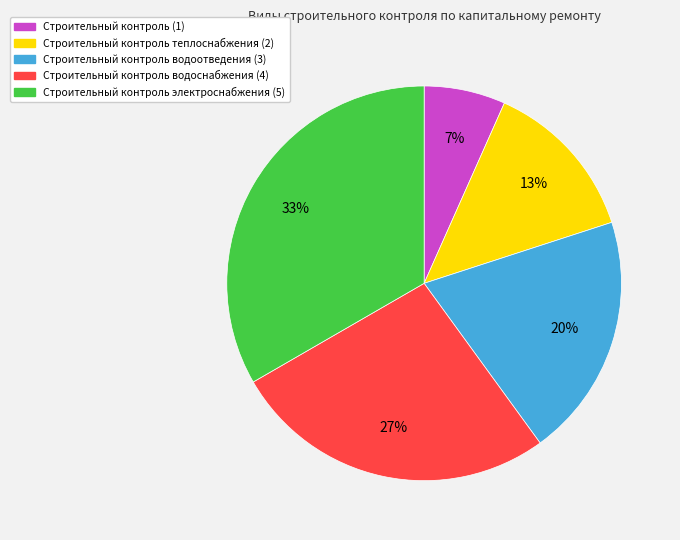

To the nearest percent, what is the average slice percentage?

20%